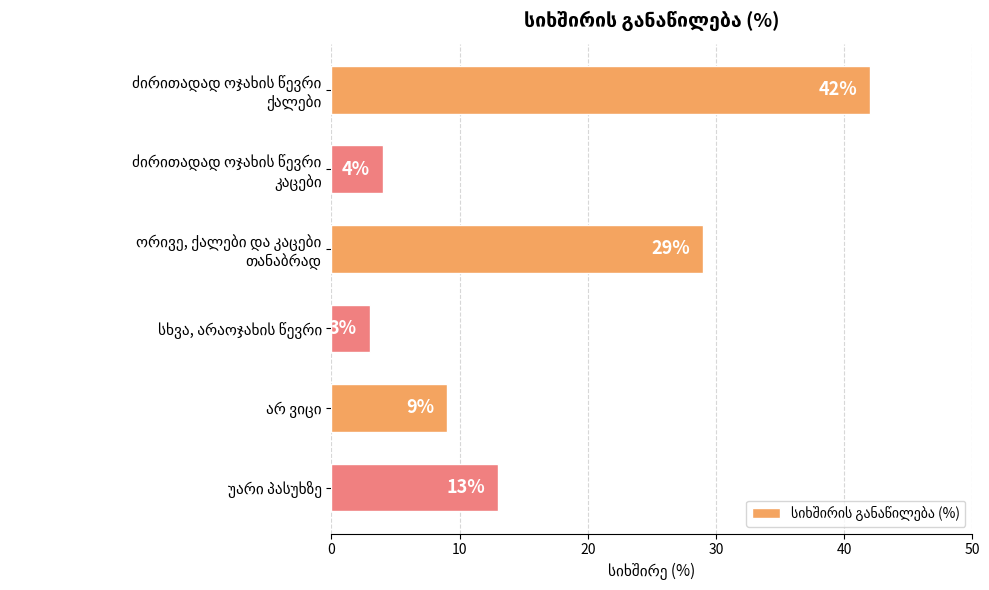

Reading top to bottom, list all the values displayed in this chart.

42	4	29	3	9	13